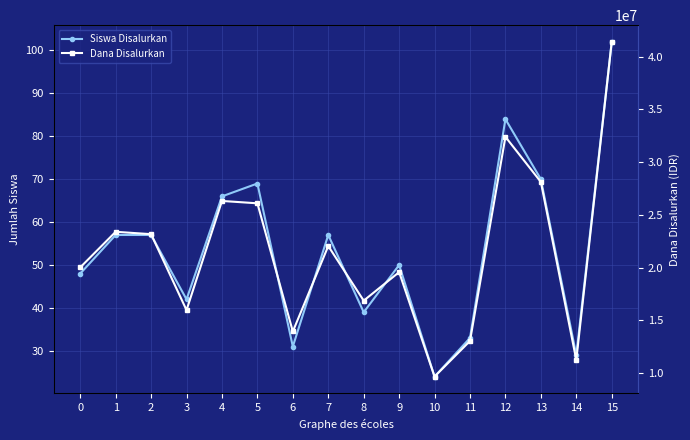

What is the value of the Siswa Disalurkan point at the 2nd from the left?

57